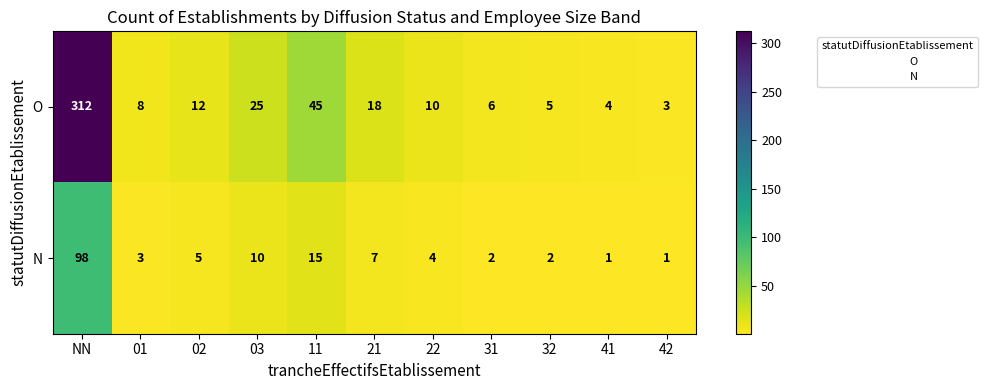

Reading left to right, what are all the values shown in this chart?

O: 312	8	12	25	45	18	10	6	5	4	3
N: 98	3	5	10	15	7	4	2	2	1	1